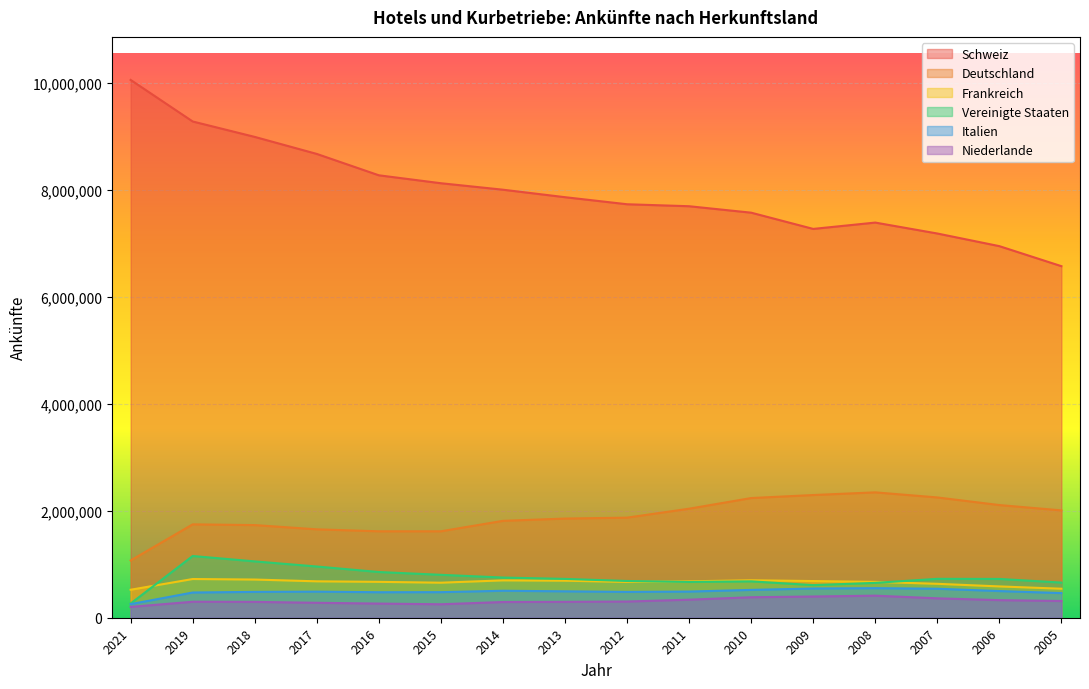

The value of Schweiz at 2015 is 8124788. True or false?

True